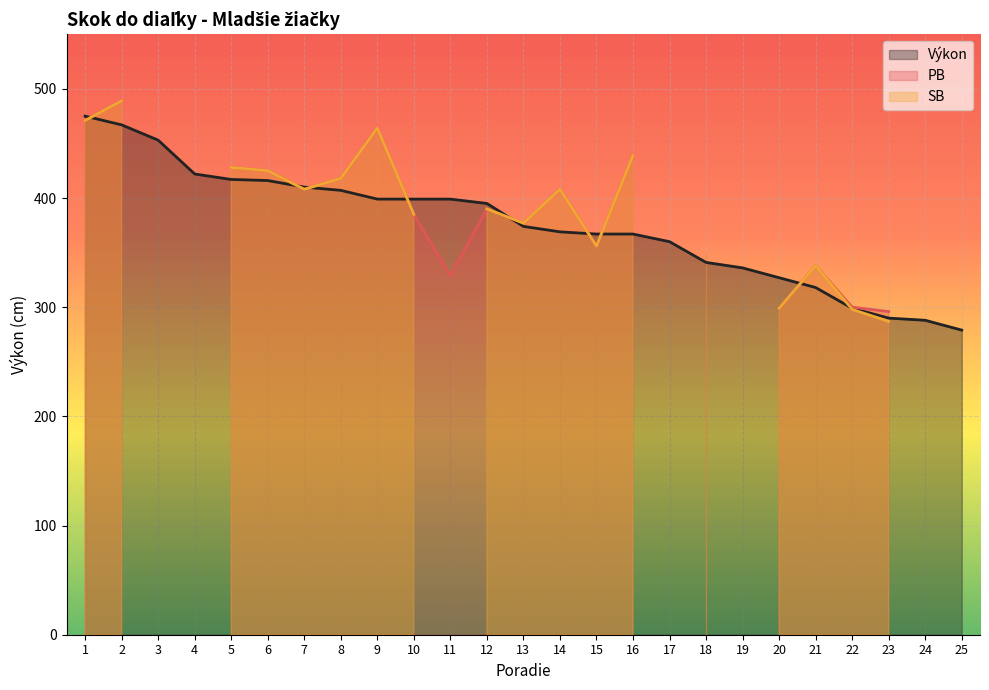

How many data points in SB are above 356?

12